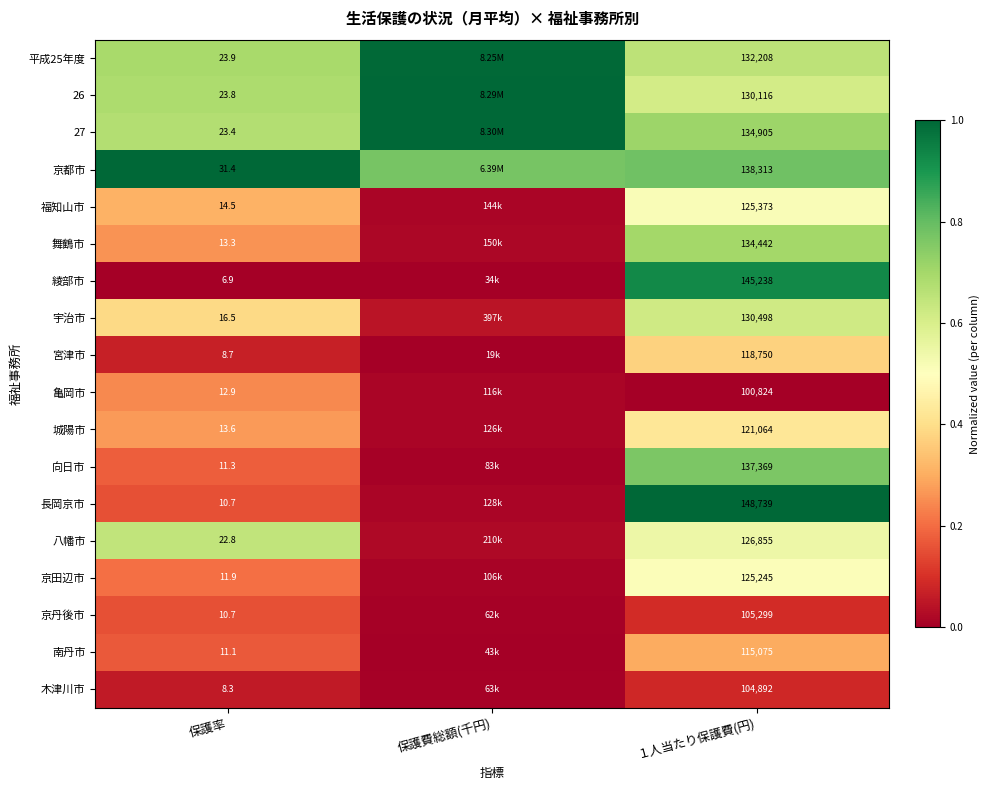

Between 保護率 and １人当たり保護費(円), which series saw the biggest shift?

長岡京市